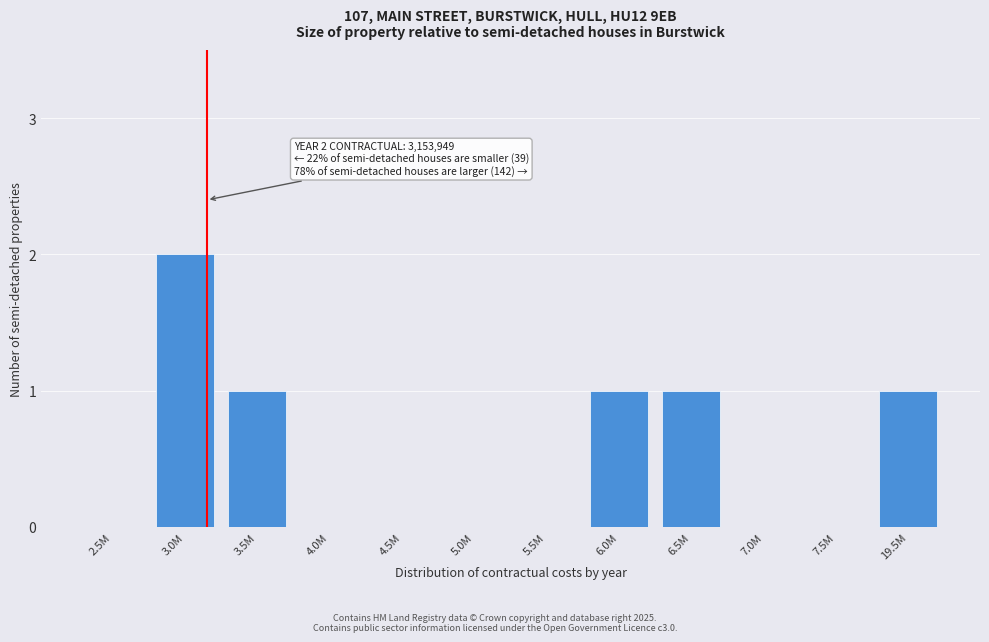

Reading left to right, transcribe all the data shown in this chart.

2.5M=0	3.0M=2	3.5M=1	4.0M=0	4.5M=0	5.0M=0	5.5M=0	6.0M=1	6.5M=1	7.0M=0	7.5M=0	19.5M=1